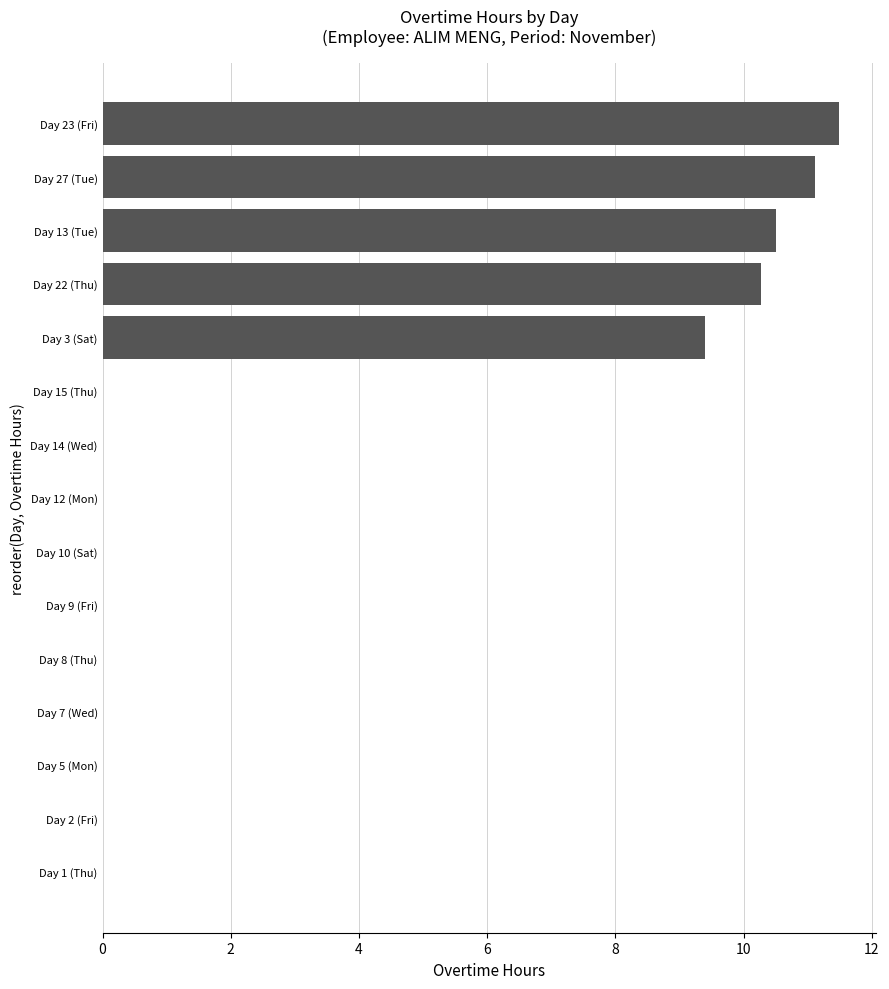

Which category has the highest value across all series?

Day 23 (Fri)